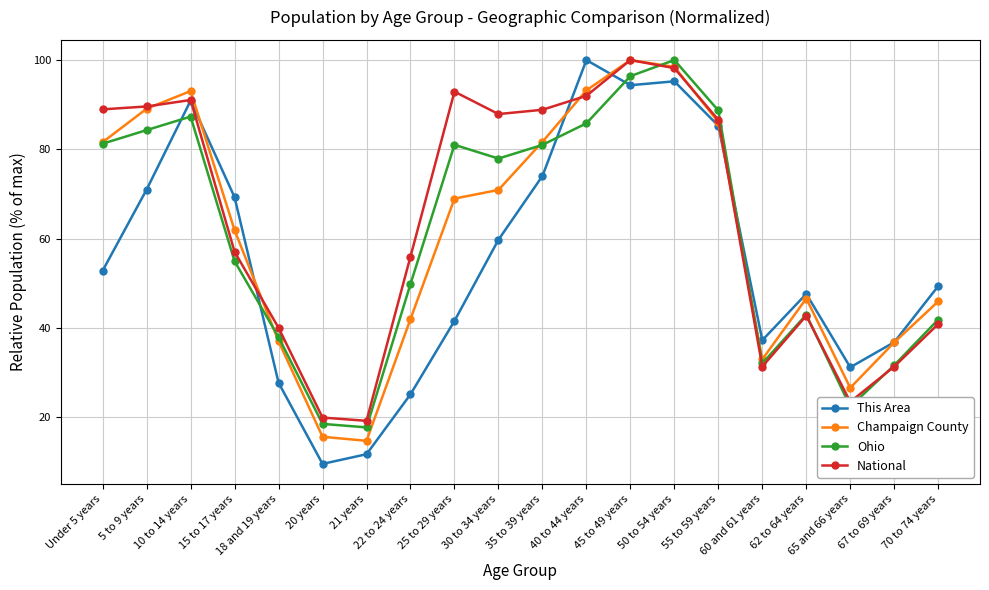

What is the highest value of the Ohio series?

100.0